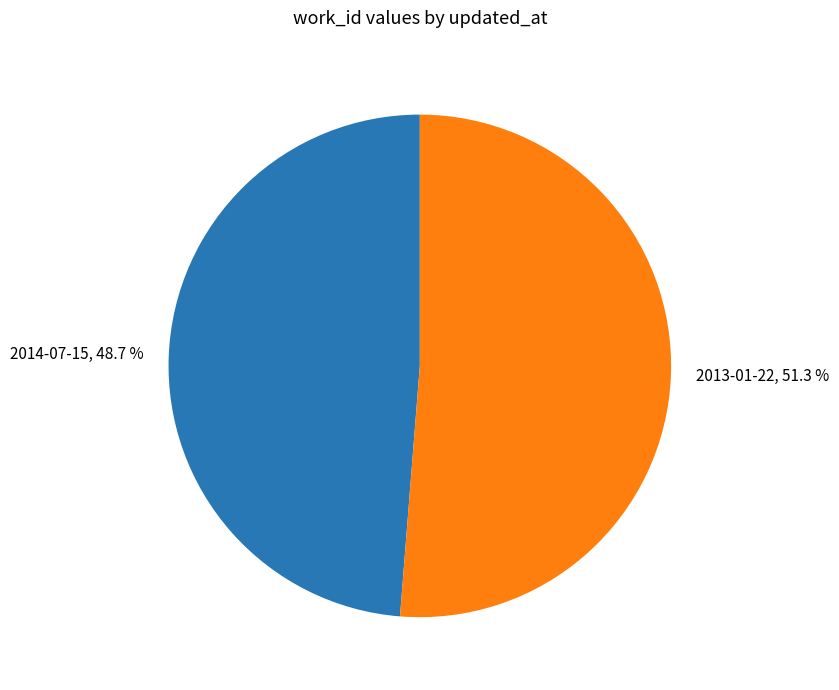

True or false: 2013-01-22 accounts for 51% of the total.

True